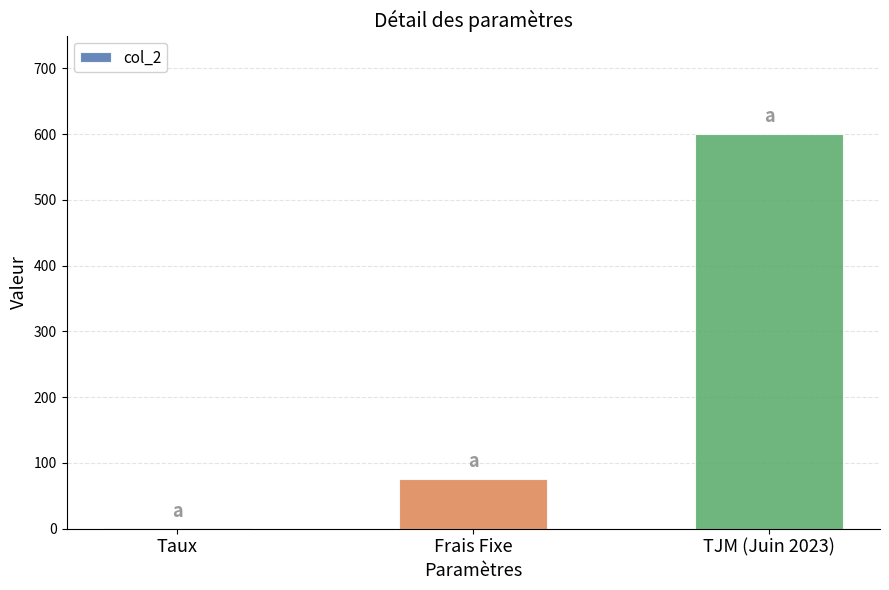

Reading left to right, transcribe all the data shown in this chart.

0.1	75.0	600.0